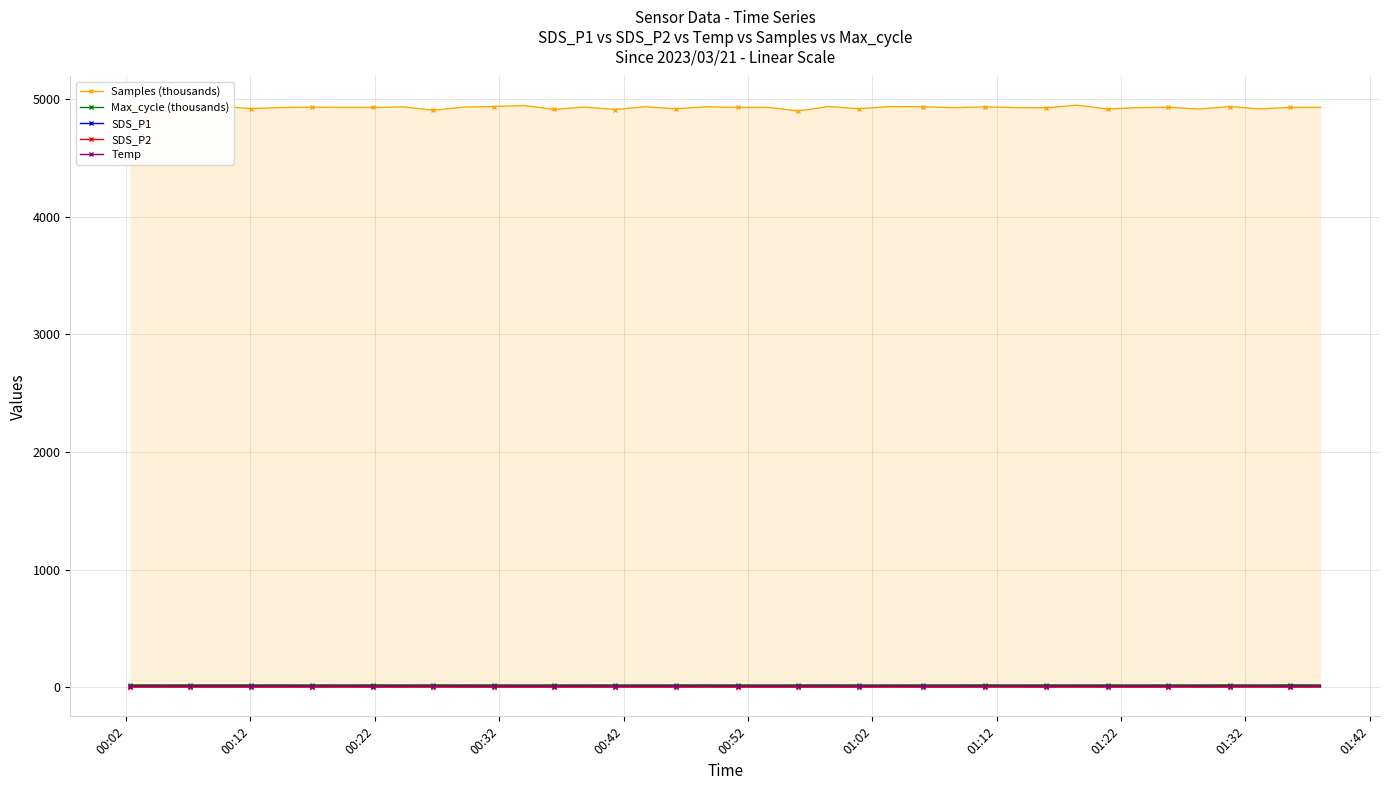

What is the average value of the Temp series?

12.8